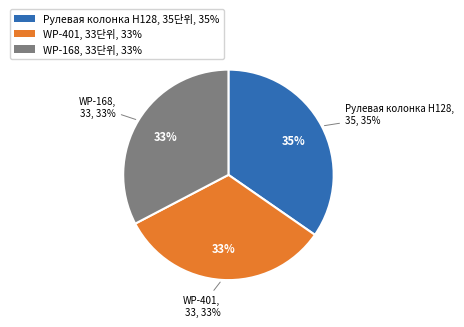

Rank the categories by value from highest to lowest.

Рулевая колонка H128, WP-401, WP-168